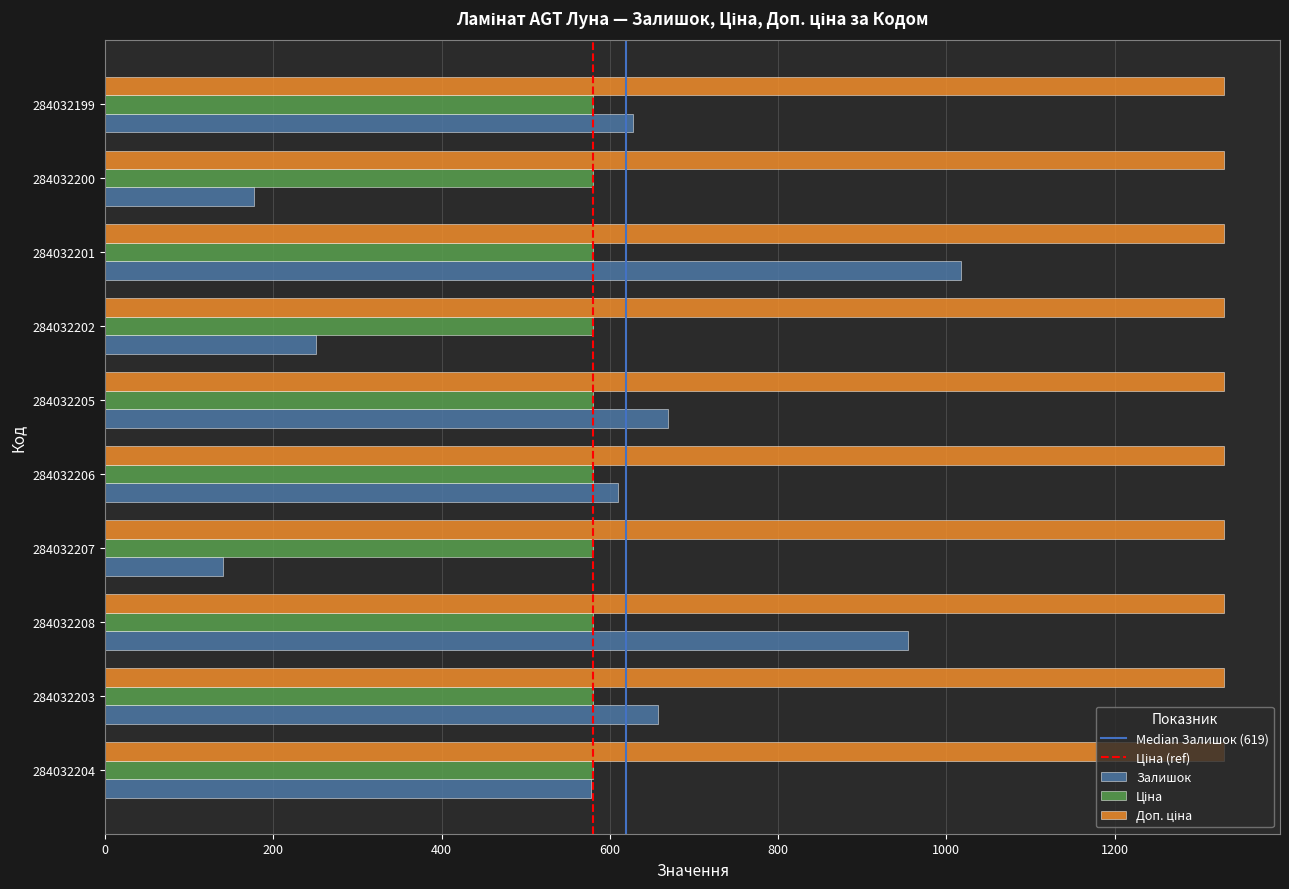

What is the total value across all series at 284032207?

2050.6